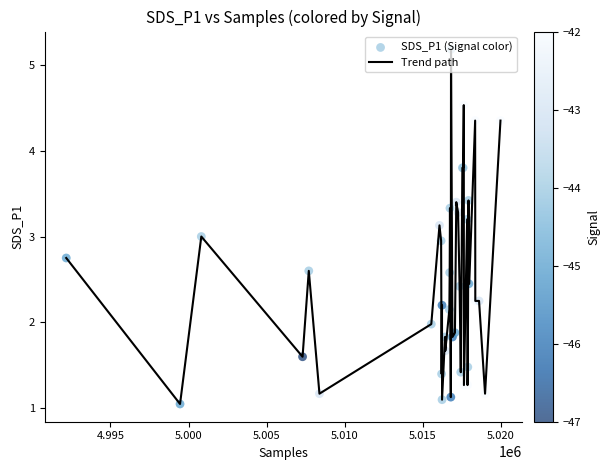

What is the maximum value shown in the chart?

5.2